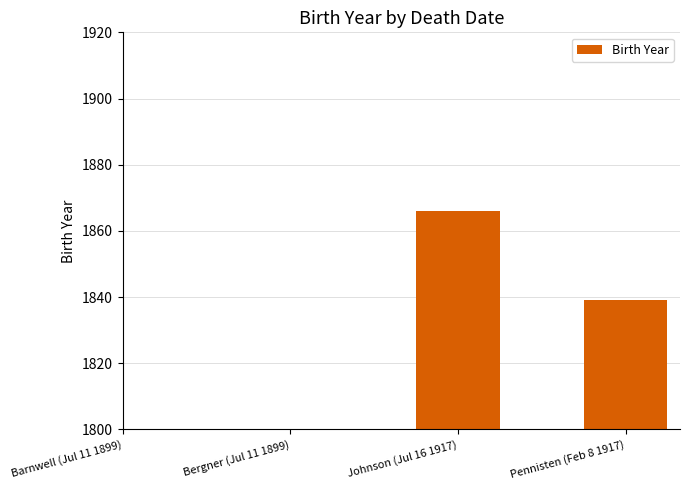

What is the sum of the values at Pennisten (Feb 8 1917) and Johnson (Jul 16 1917)?

3705